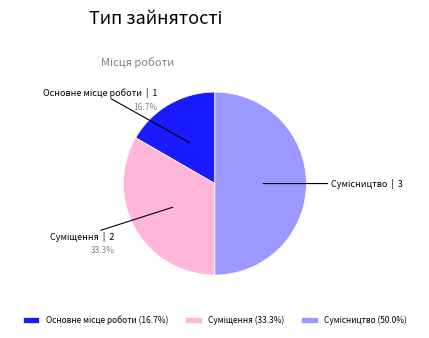

Is it true that Основне місце роботи is 17% of the pie?

True